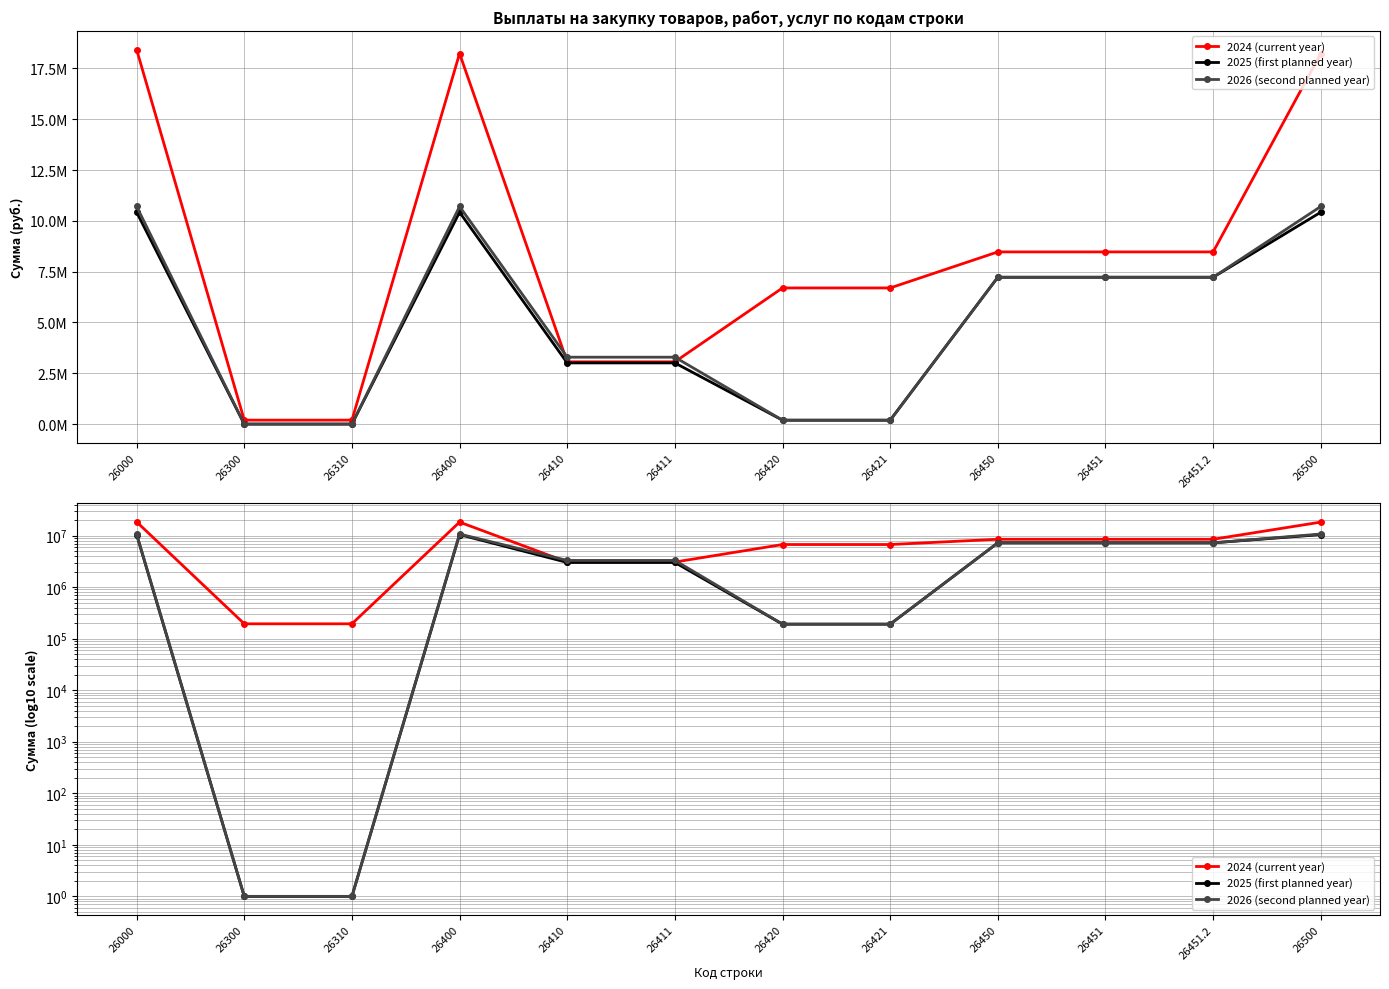

What is the difference between the maximum and minimum values in the 2024 (current year) series?

18233804.0